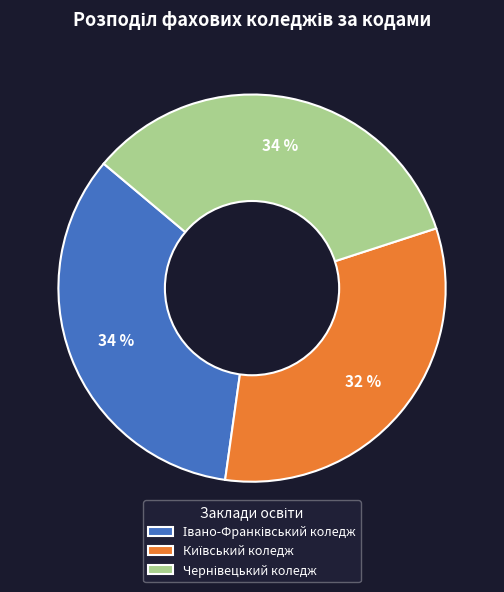

Is there a majority slice in this chart?

No